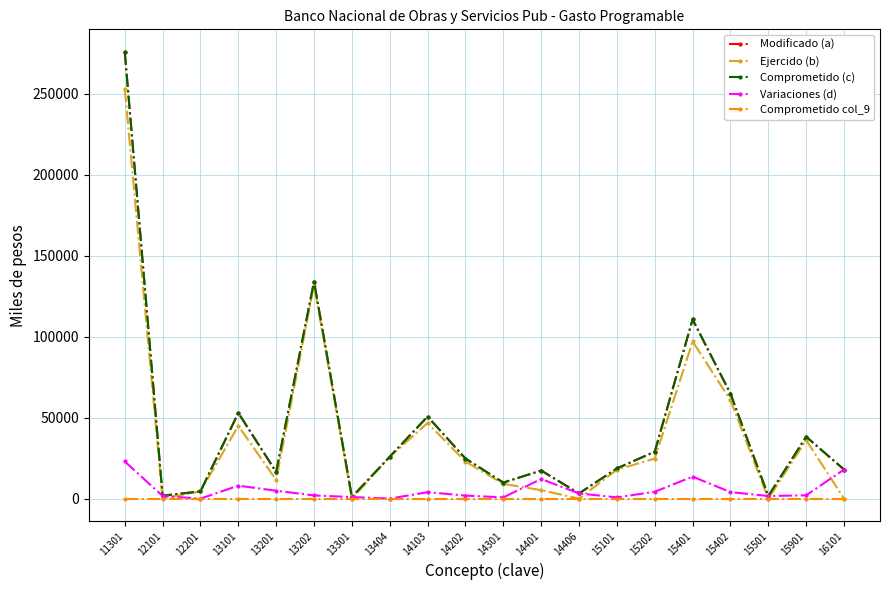

How many interior local peaks does the Comprometido (c) series have?

6